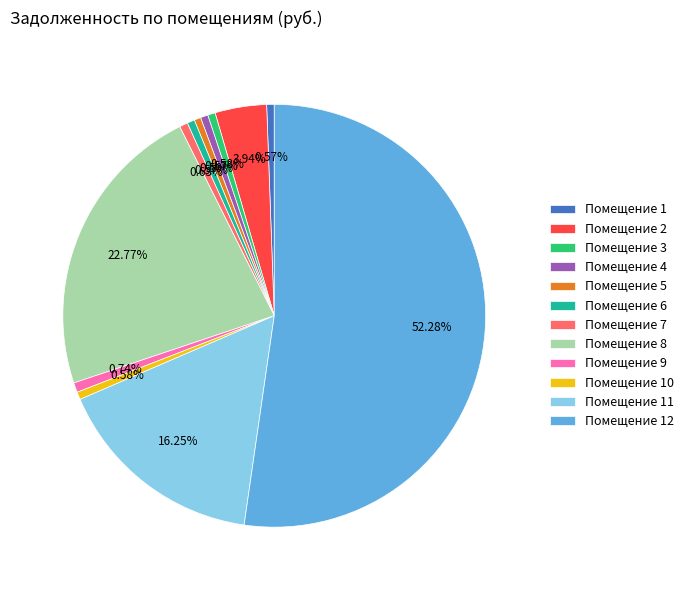

Does Помещение 11 account for over 50% of the chart?

No